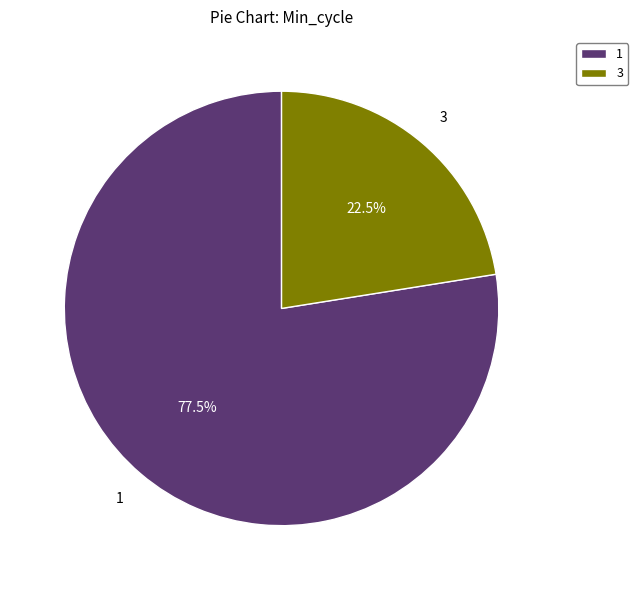

What is the largest slice in the pie chart?

1